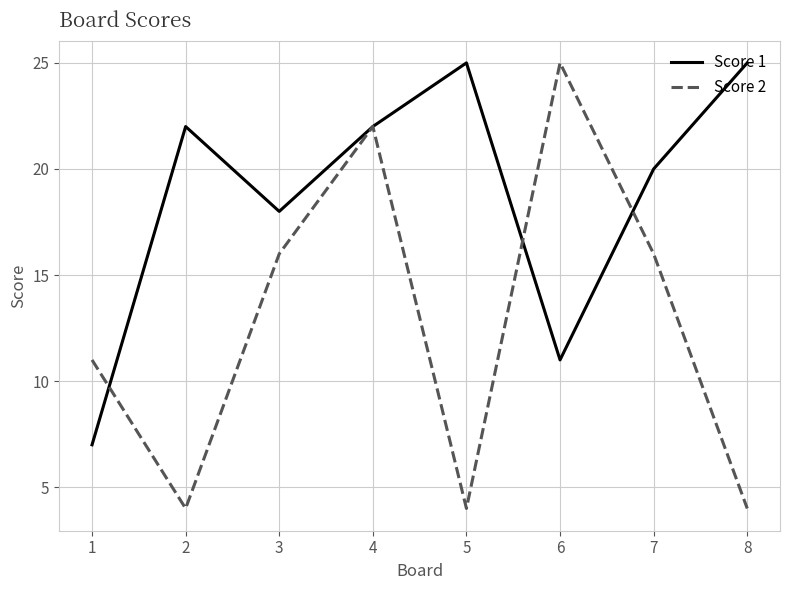

The Score 2 series shows 16 at 7. True or false?

True